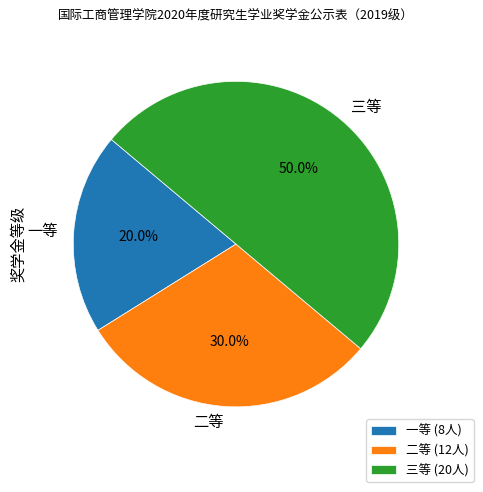

Rank the categories by value from lowest to highest.

一等, 二等, 三等